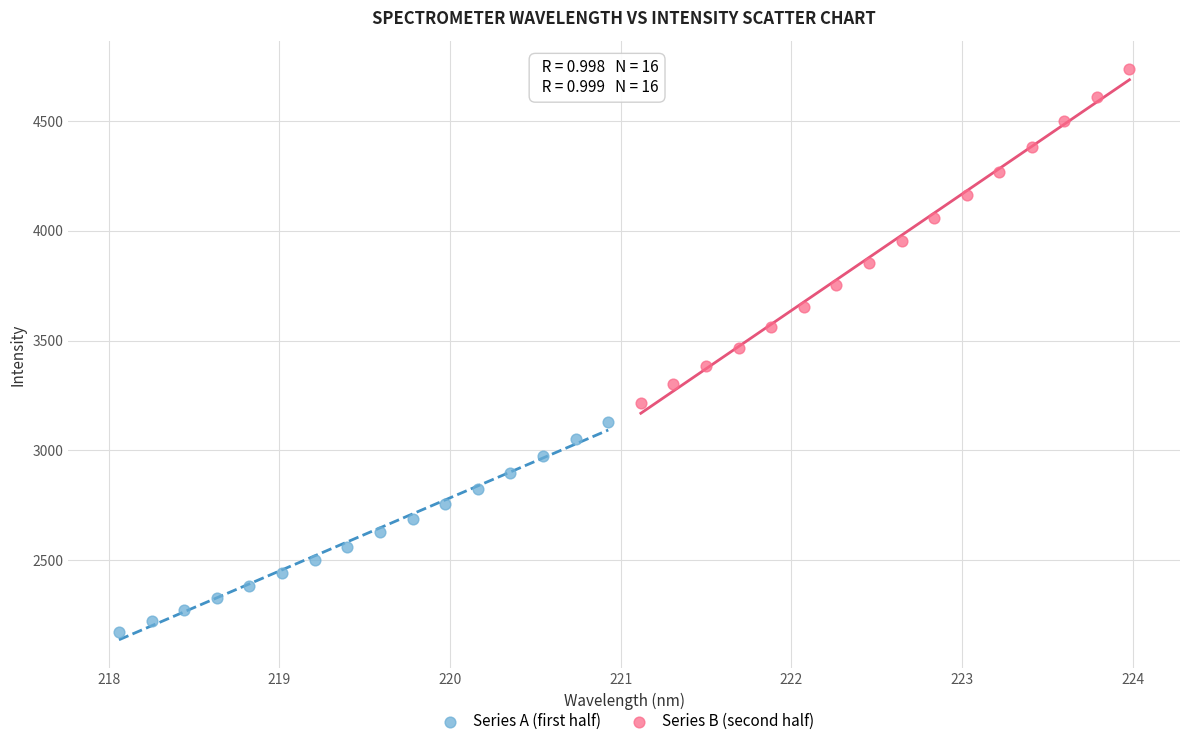

What are all the series names shown in the legend?

Series A (first half), Series B (second half)